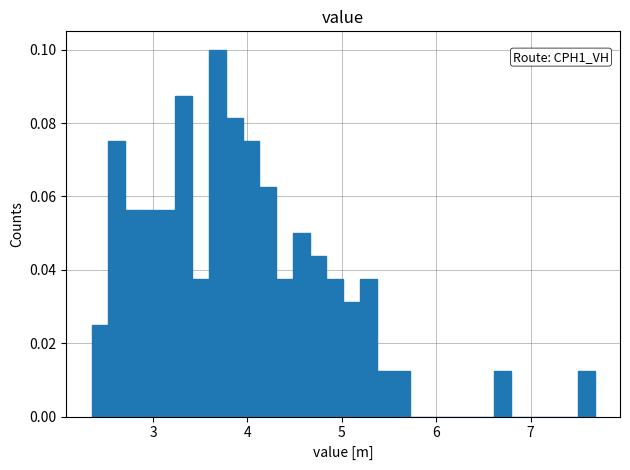

Around what value on the x-axis is the tallest bar? Give the approximate position of its centre, as read against the axis.

3.7